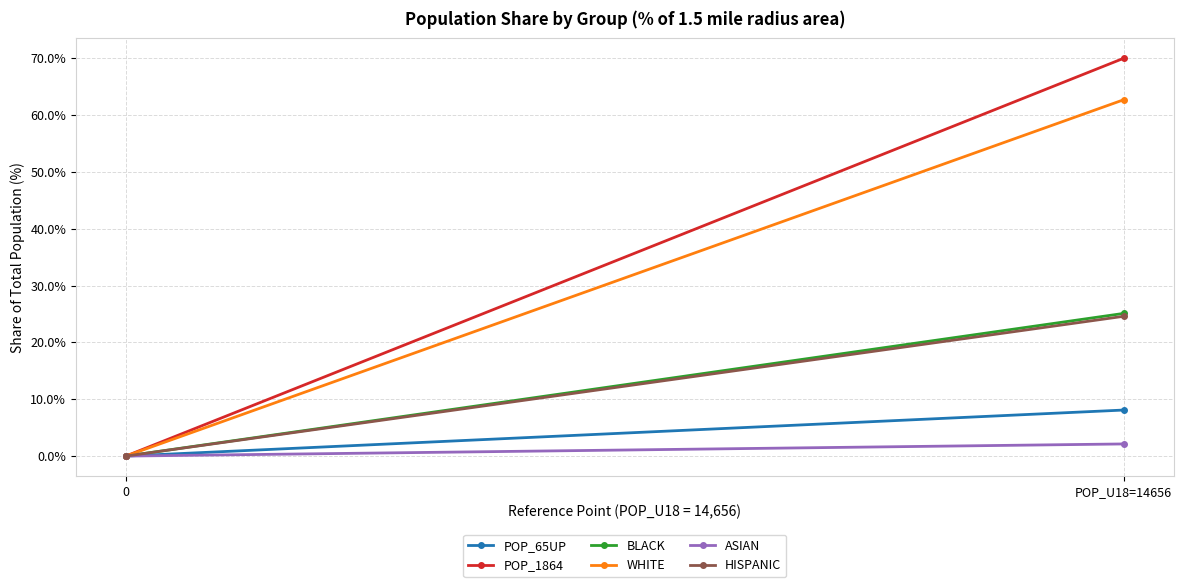

Which series has the largest total across all categories?

POP_1864